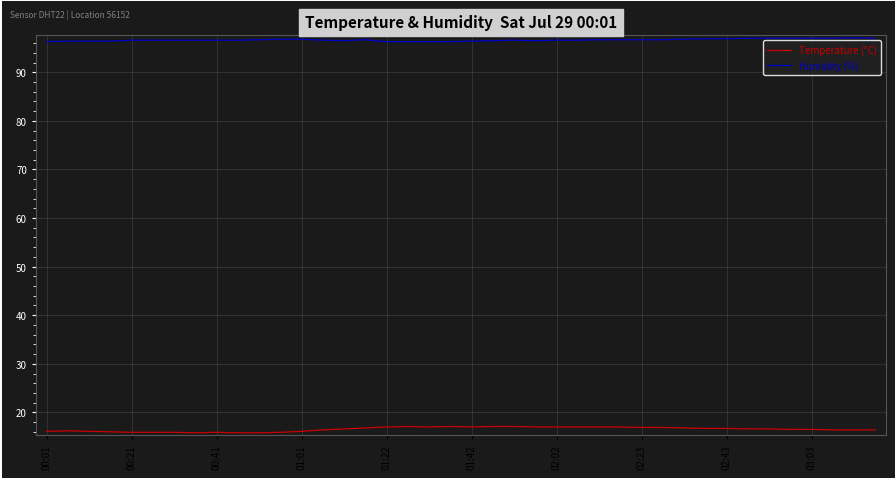

What is the maximum value shown in the chart?

97.1